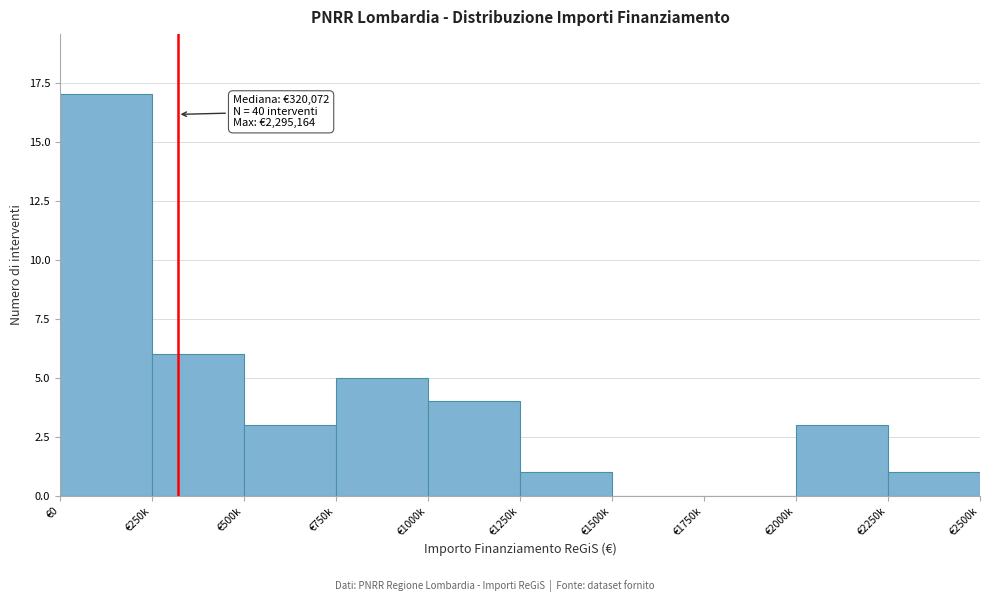

Reading right to left, transcribe all the data shown in this chart.

€2250k=1	€2000k=3	€1750k=0	€1500k=0	€1250k=1	€1000k=4	€750k=5	€500k=3	€250k=6	€0=17